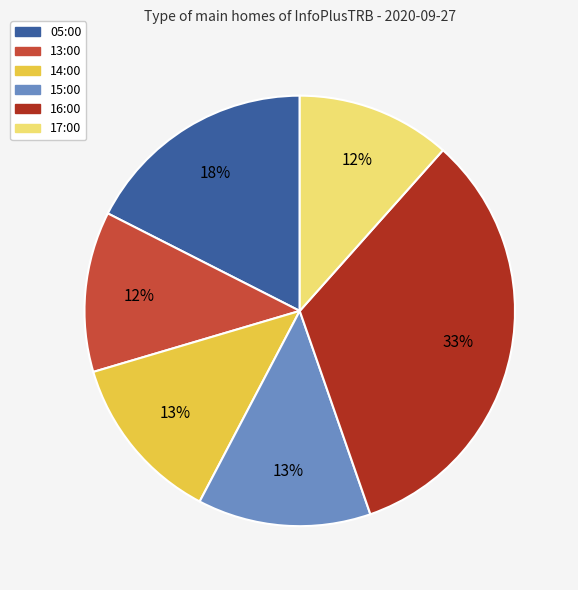

Which has a higher value, 16:00 or 15:00?

16:00